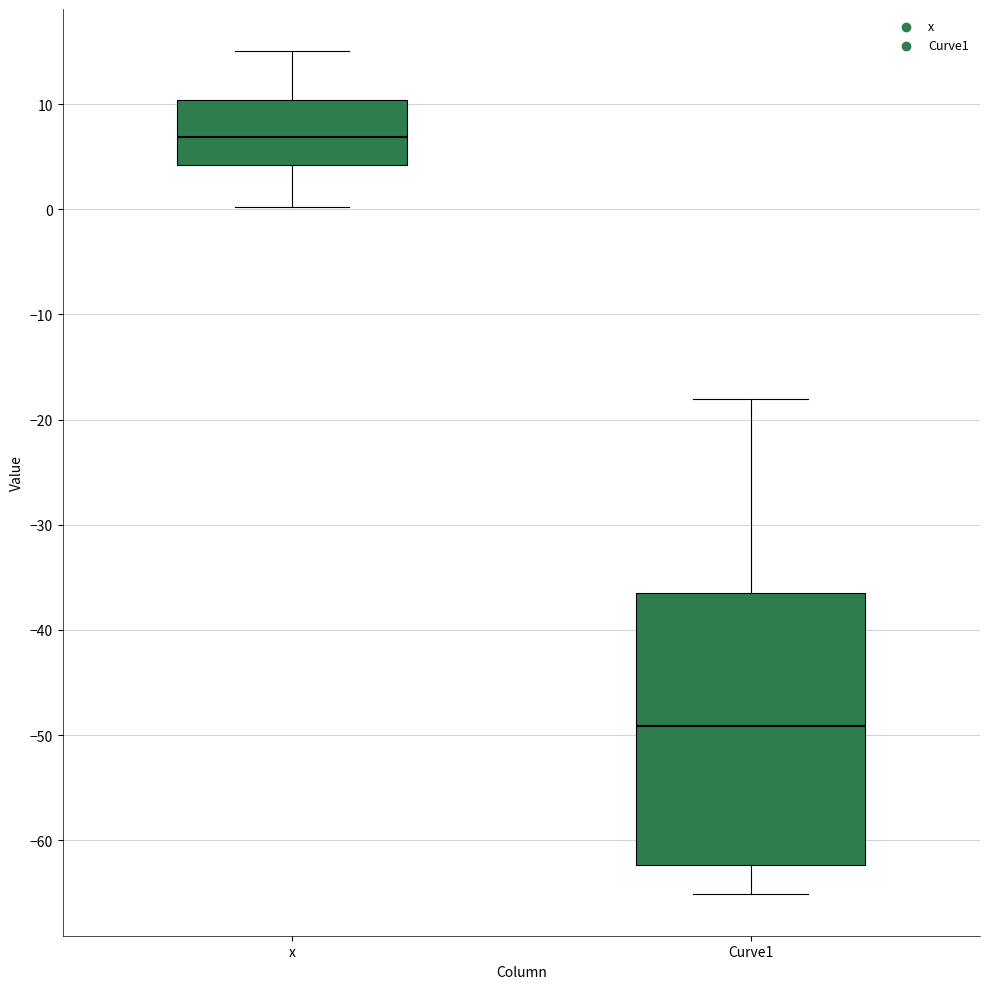

Where does the lower whisker of the box for Curve1 end on the y-axis? The values are not printed on the chart, so give them approximately, as read against the axis.

-65